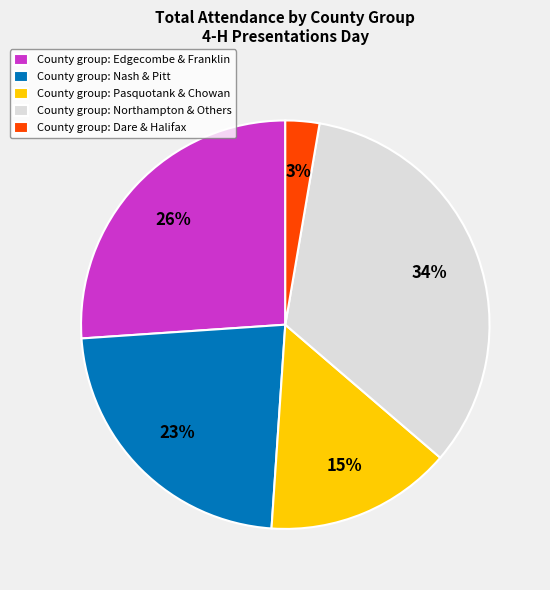

To the nearest percent, what is the difference between the largest and smallest slice percentages?

31%